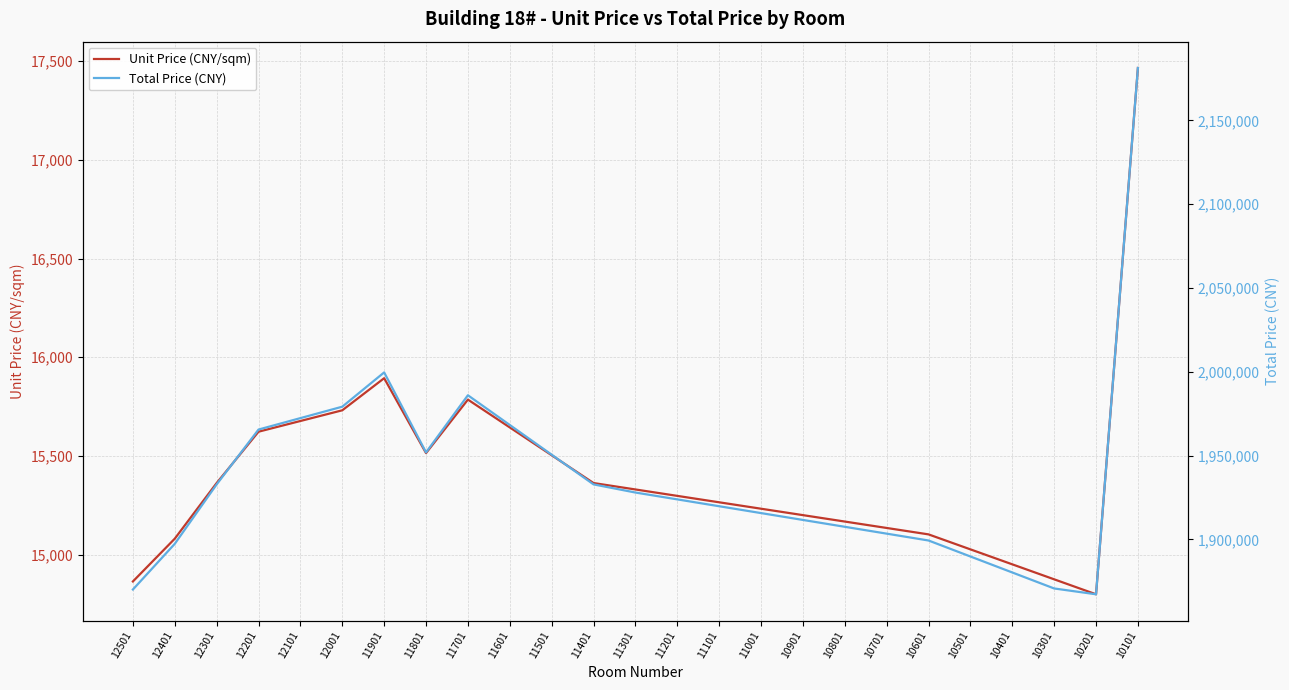

What is the greatest value displayed?

2181244.0